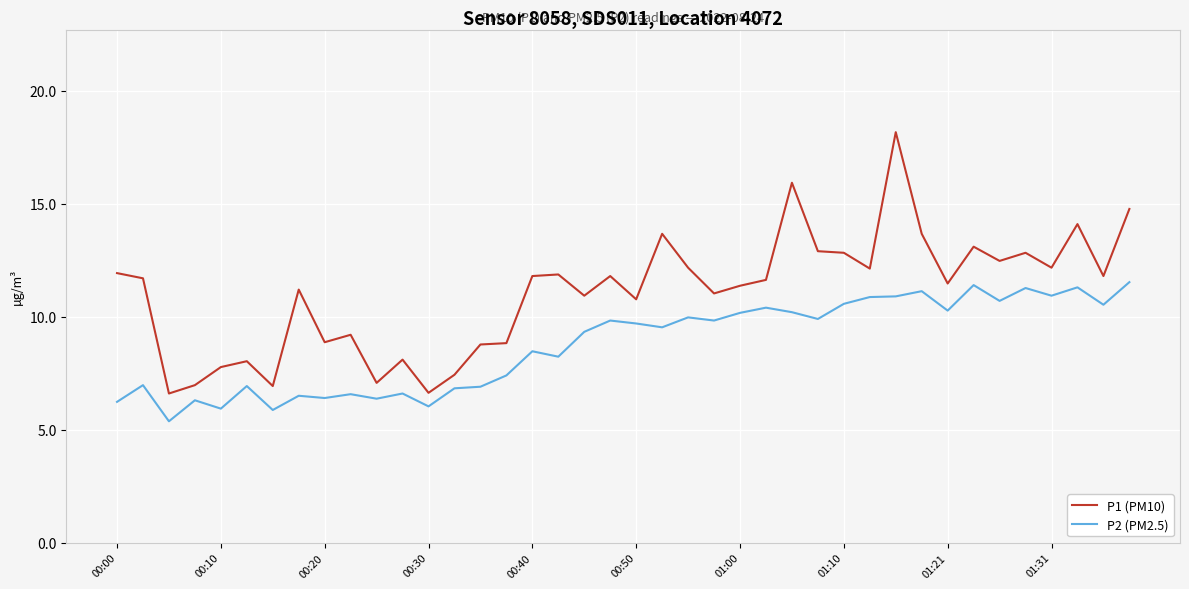

List the series in order of their peak value, lowest first.

P2 (PM2.5), P1 (PM10)